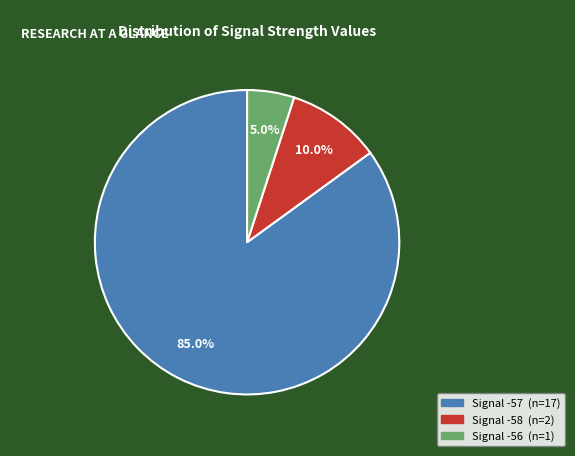

How many slices are in this pie chart?

3